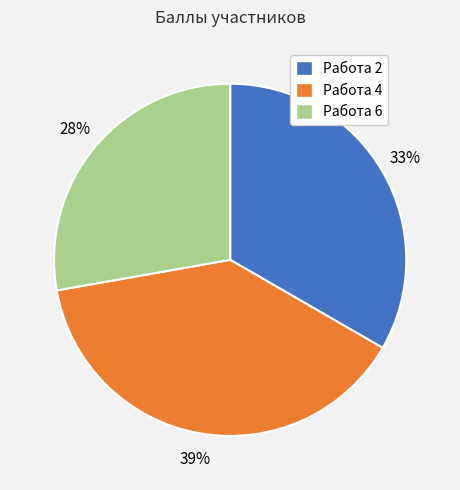

Is it true that Работа 6 is 28% of the pie?

True